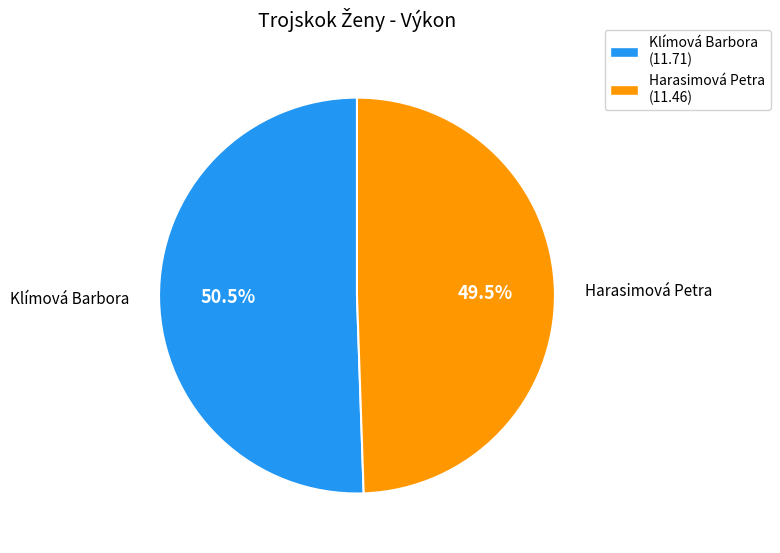

To the nearest percent, what is the combined percentage of Klímová Barbora and Harasimová Petra?

100%